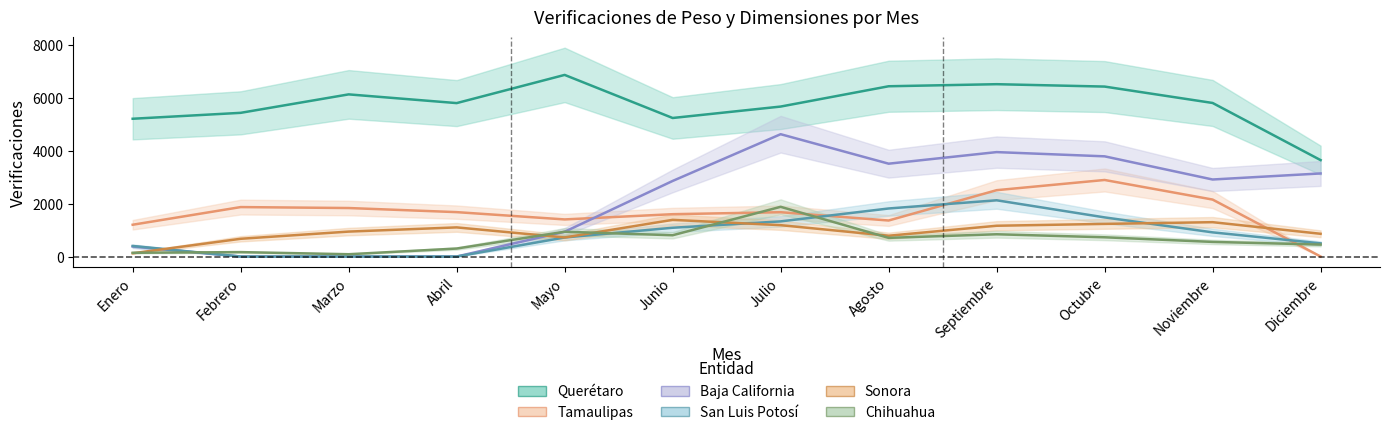

What is the greatest value displayed?

6868